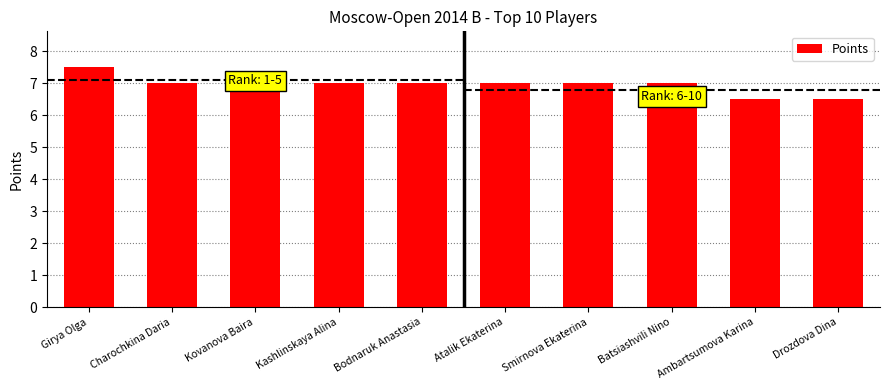

At which label is the value closest to 7?

Charochkina Daria